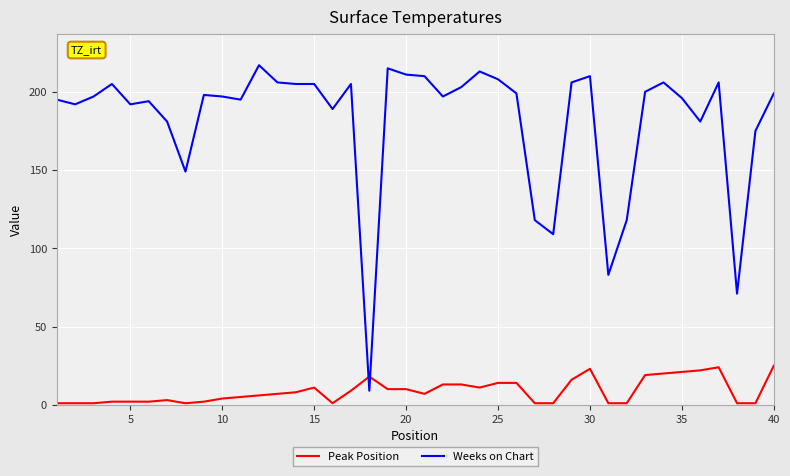

Which series has the largest total across all categories?

Weeks on Chart